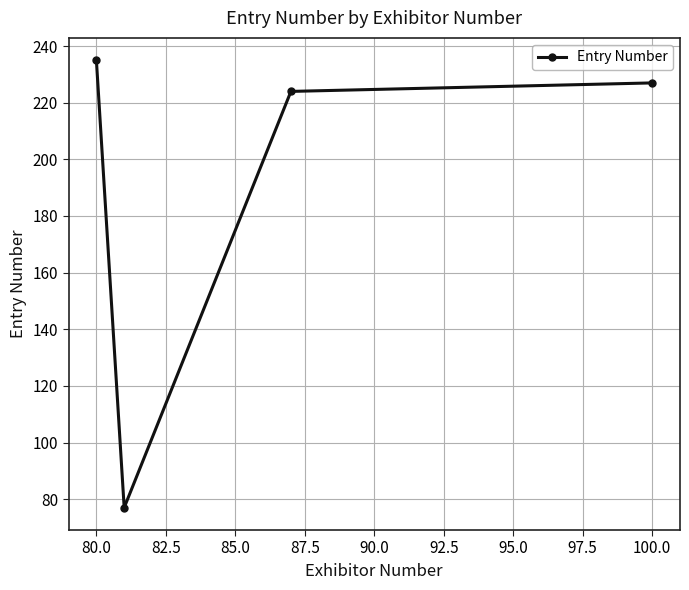

Does the chart display data point markers on the line(s)?

Yes